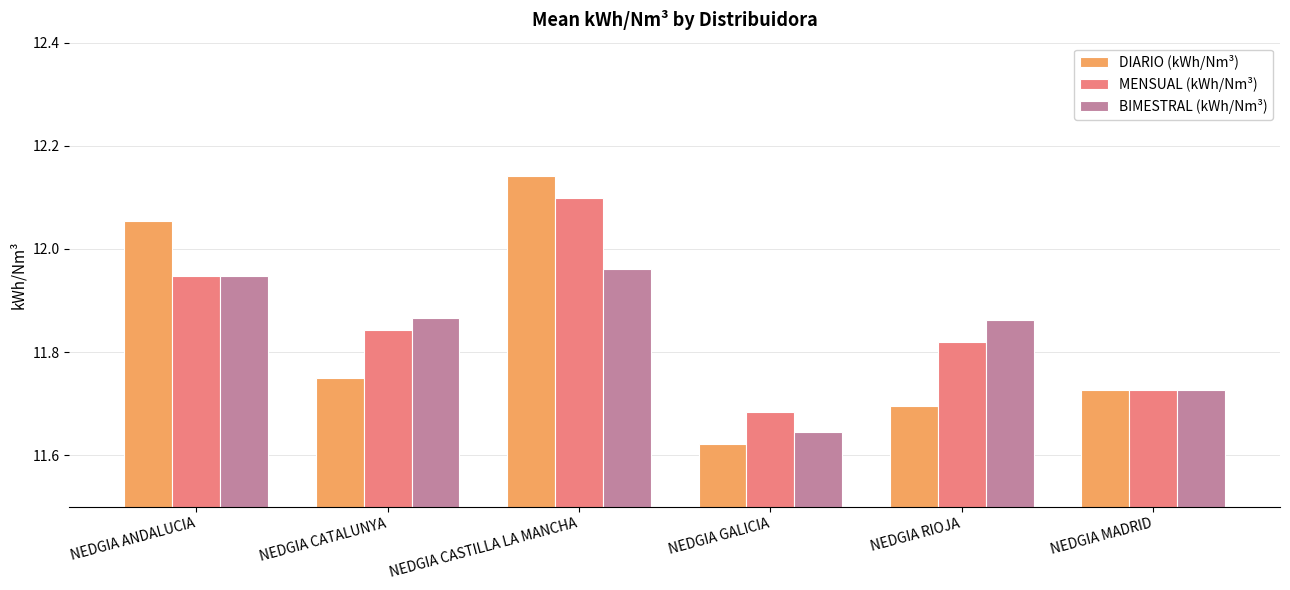

Which category has the highest value across all series?

NEDGIA CASTILLA LA MANCHA